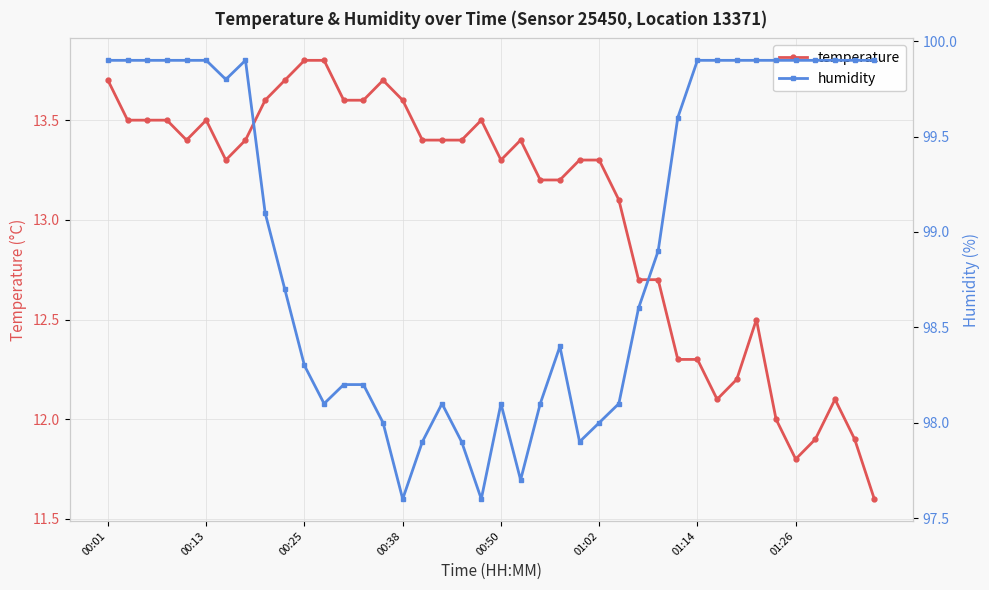

True or false: temperature has more than 0 interior local peaks.

True